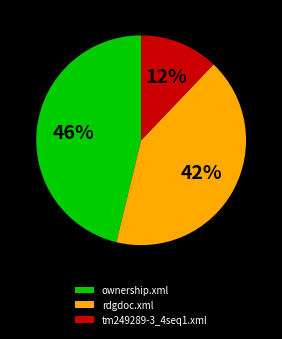

Is there any slice that represents more than half of the pie?

No